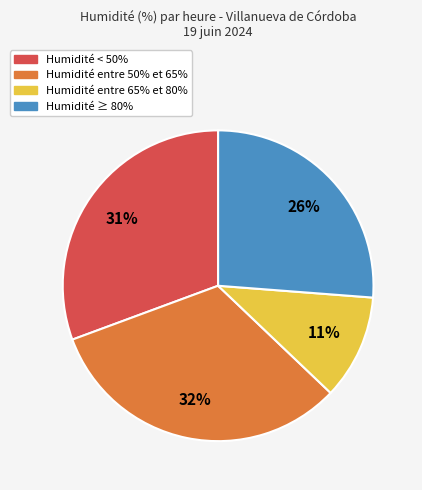

To the nearest percent, what is the difference between the largest and smallest slice percentages?

21%